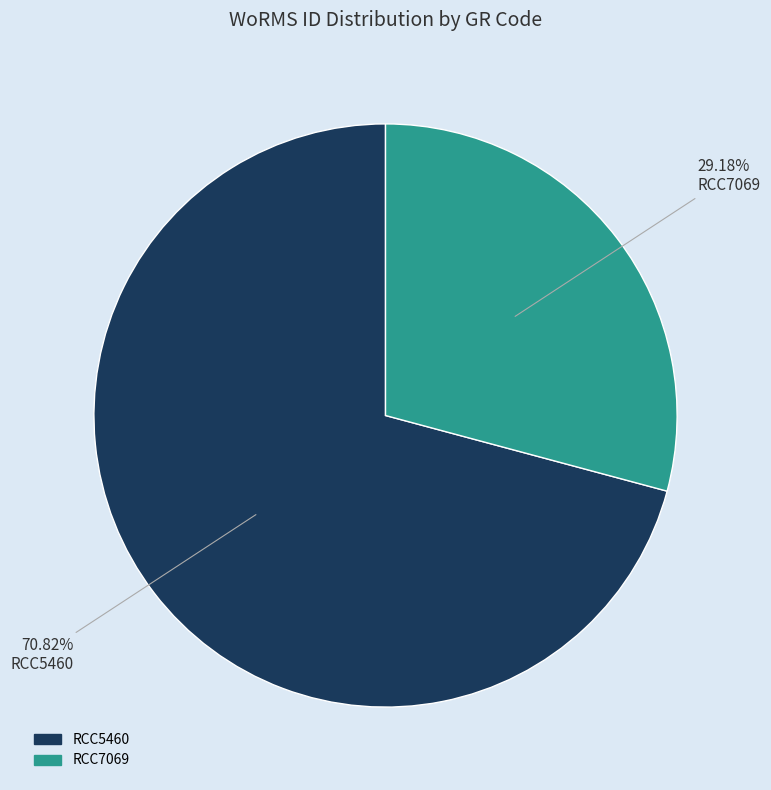

The RCC7069 slice represents 29% of the pie. True or false?

True